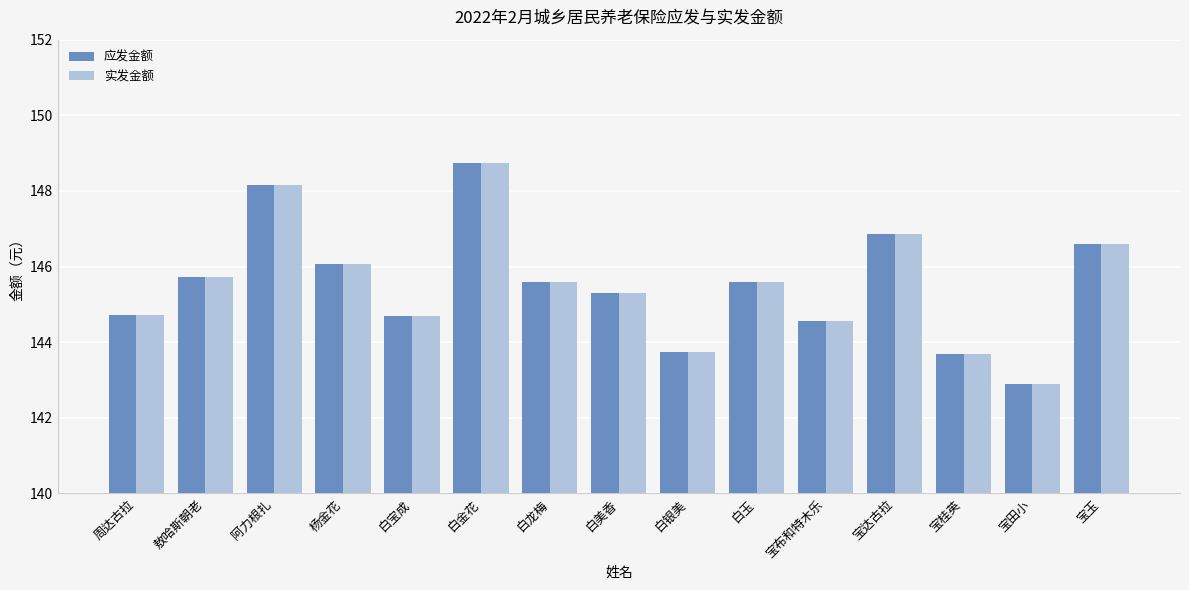

What is the sum of all 实发金额 values?

2182.9